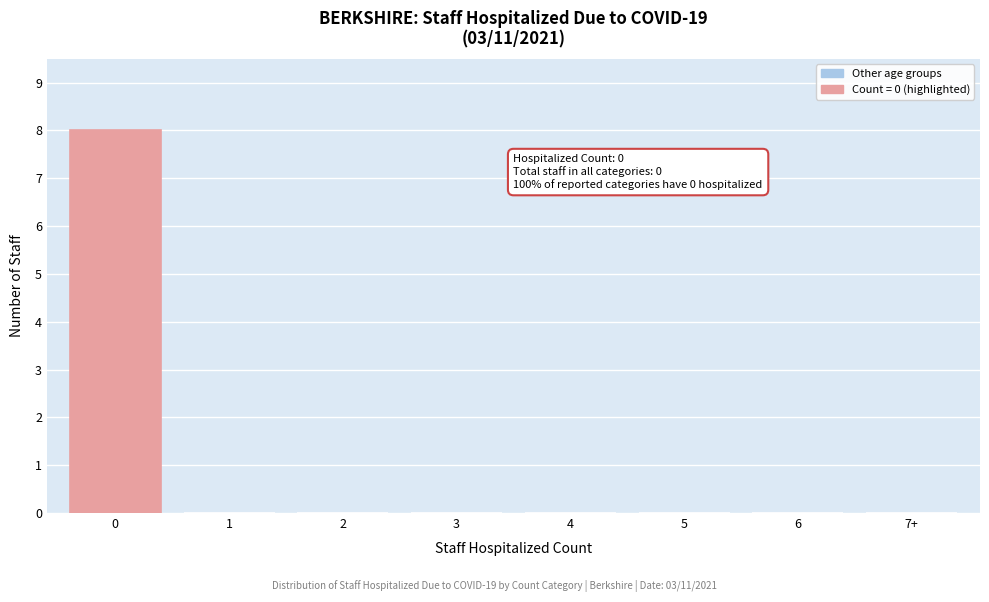

Reading left to right, extract all data points from this chart.

0=8	1=0	2=0	3=0	4=0	5=0	6=0	7+=0